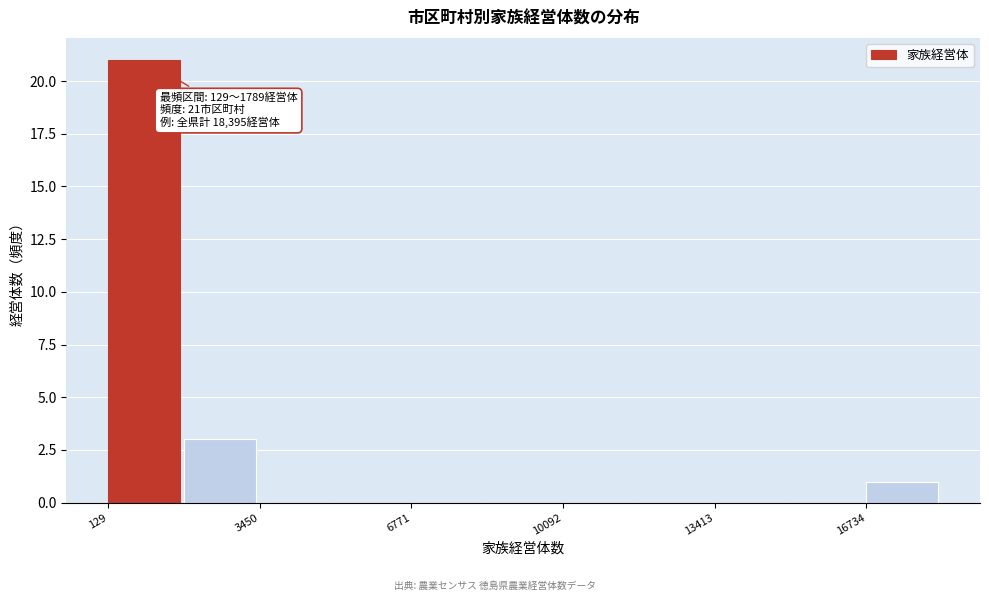

Read against the x-axis, roughly where is the centre of the tallest bar?

1000